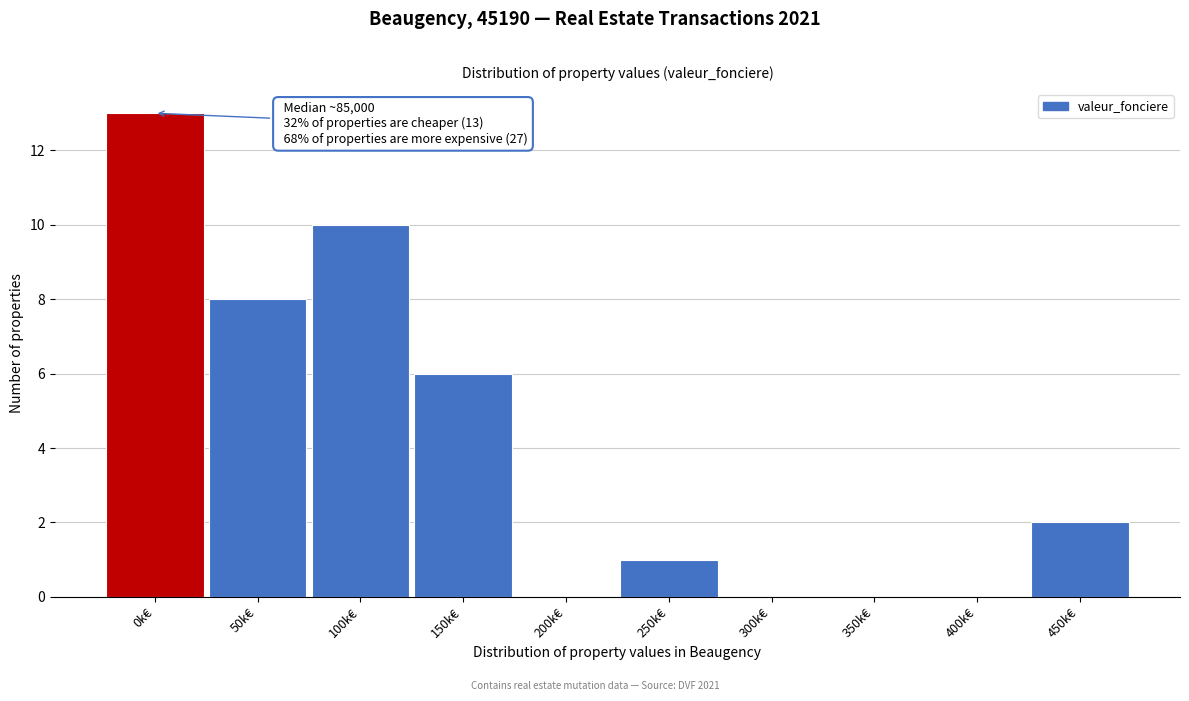

Reading left to right, transcribe all the data shown in this chart.

0k€=13	50k€=8	100k€=10	150k€=6	200k€=0	250k€=1	300k€=0	350k€=0	400k€=0	450k€=2